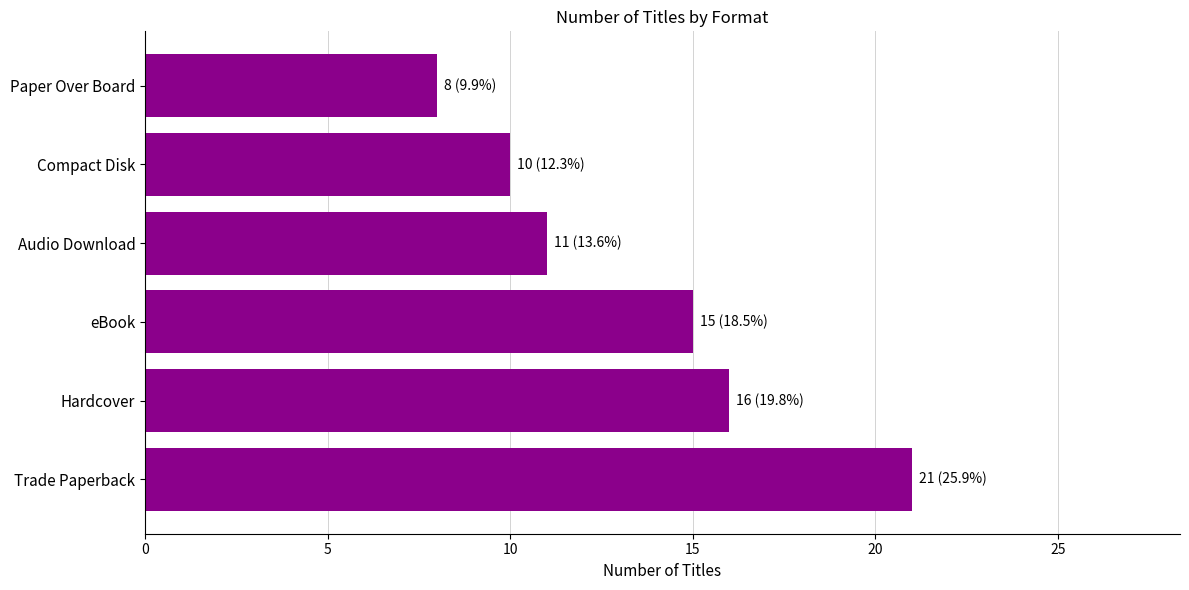

Between Paper Over Board and Compact Disk, which is larger?

Compact Disk